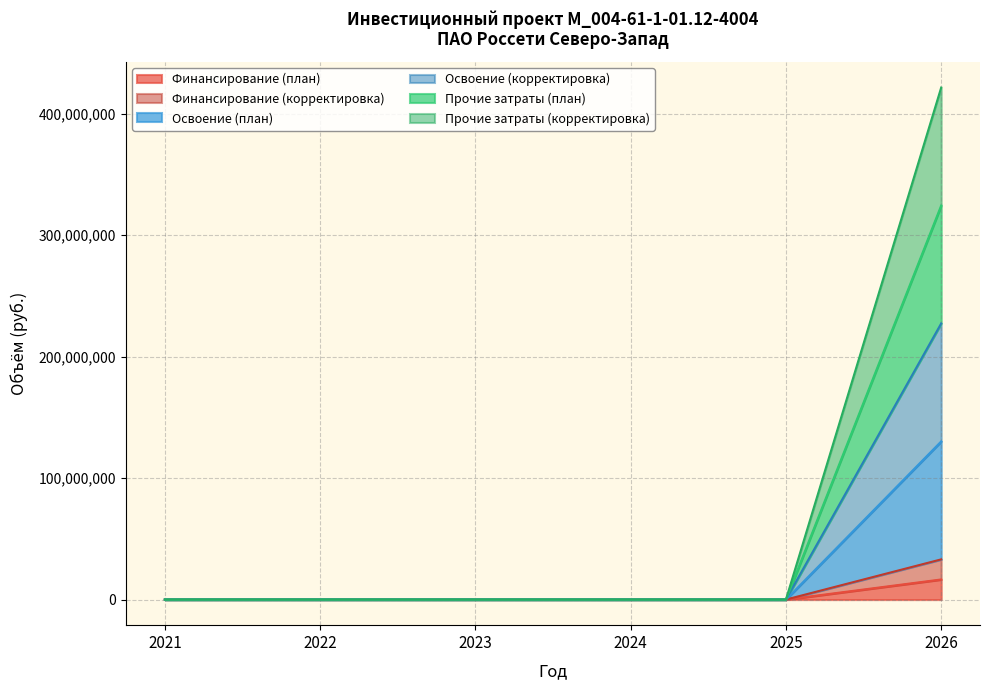

Where does the Прочие затраты (план) series first go above 1?

2026